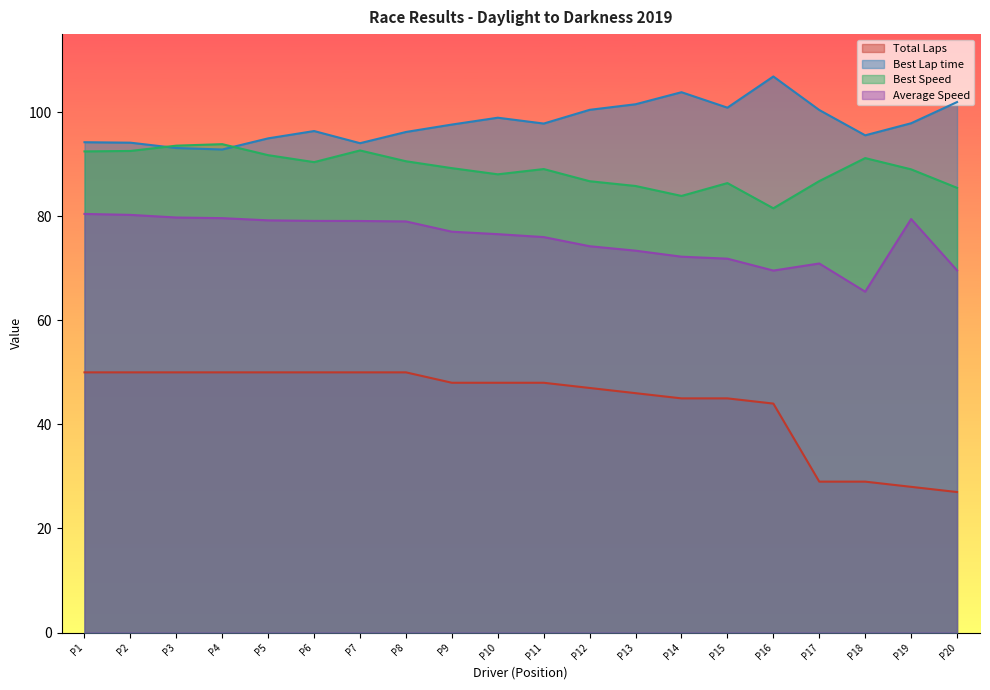

The value of Total Laps at P9 is 13.3. True or false?

False